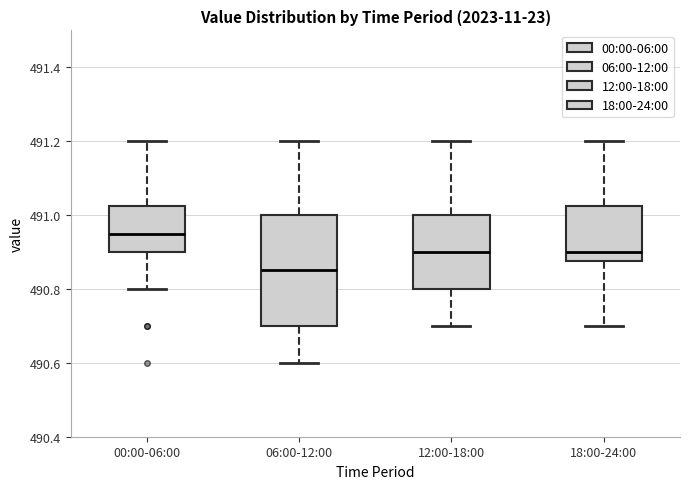

Comparing the boxes themselves (not the whiskers), which one is the tallest?

06:00-12:00